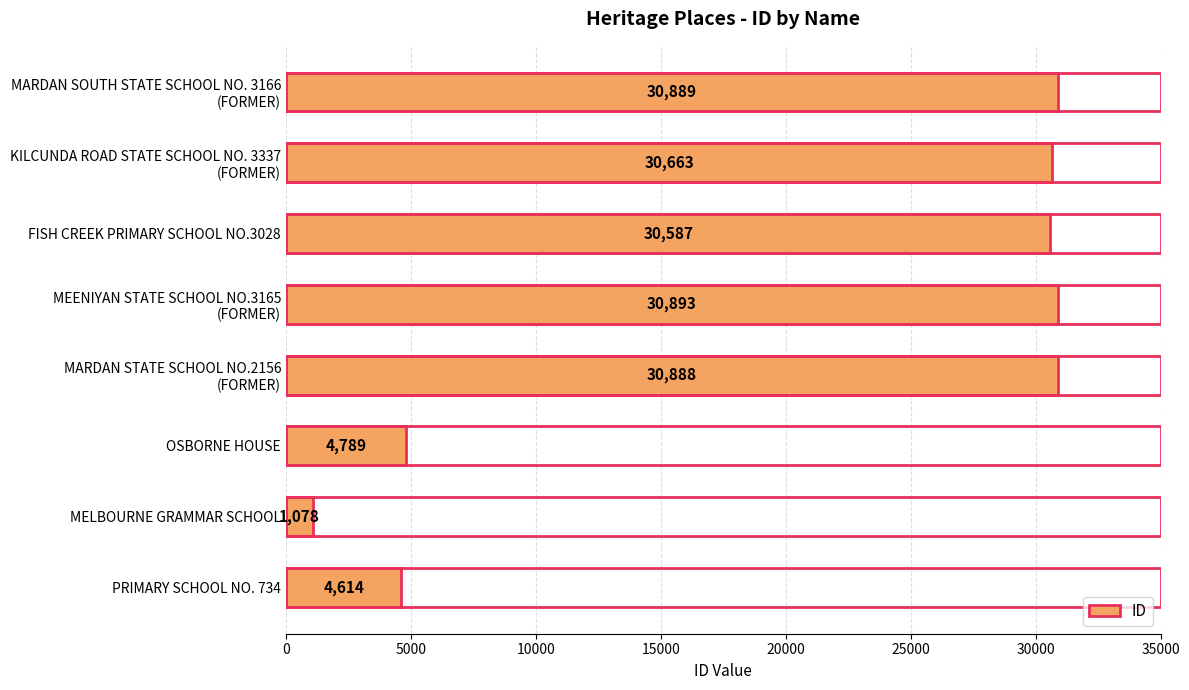

What is the approximate value at OSBORNE HOUSE, to the nearest 50?

4800